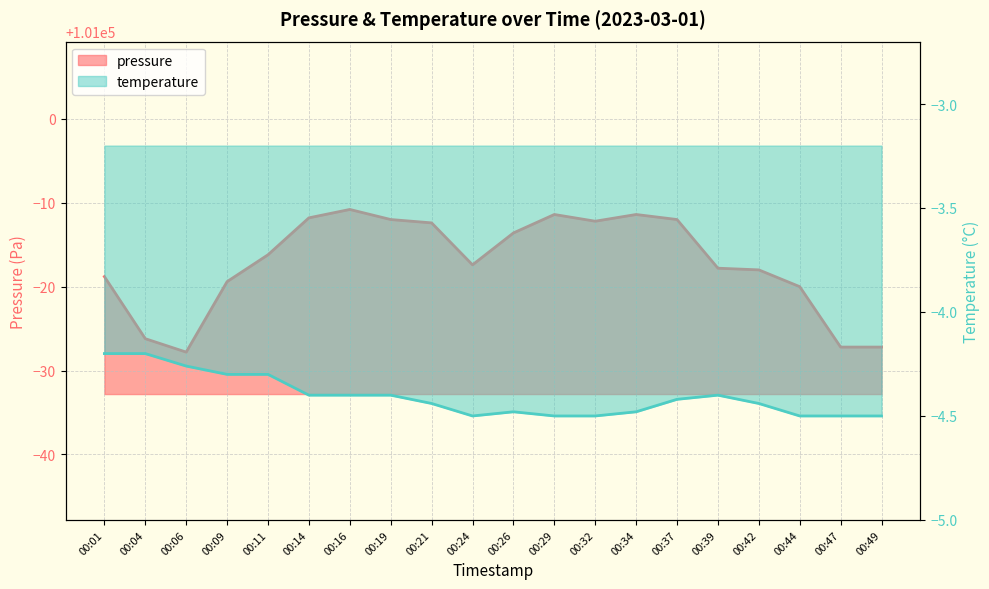

Reading right to left, transcribe all the data shown in this chart.

00:49=100972.8	00:47=100972.8	00:44=100980.0	00:42=100982.0	00:39=100982.2	00:37=100988.0	00:34=100988.6	00:32=100987.8	00:29=100988.6	00:26=100986.4	00:24=100982.6	00:21=100987.6	00:19=100988.0	00:16=100989.2	00:14=100988.2	00:11=100983.8	00:09=100980.6	00:06=100972.2	00:04=100973.8	00:01=100981.2